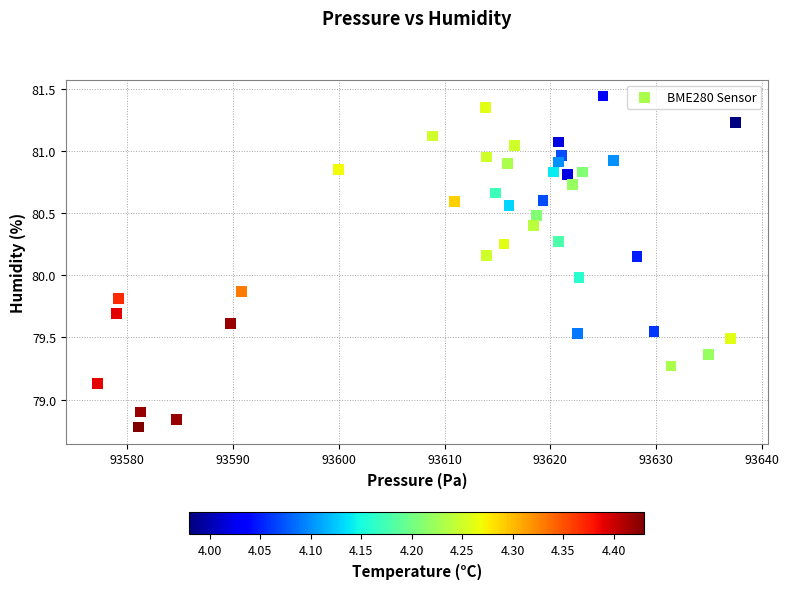

What is the range of Y values (max minus min)?

2.7